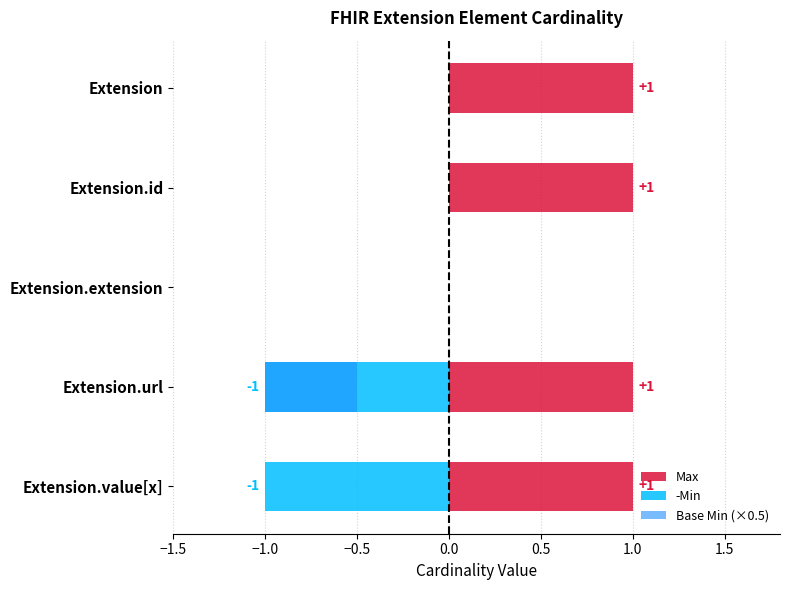

What is the difference between the maximum and minimum values in the Max series?

1